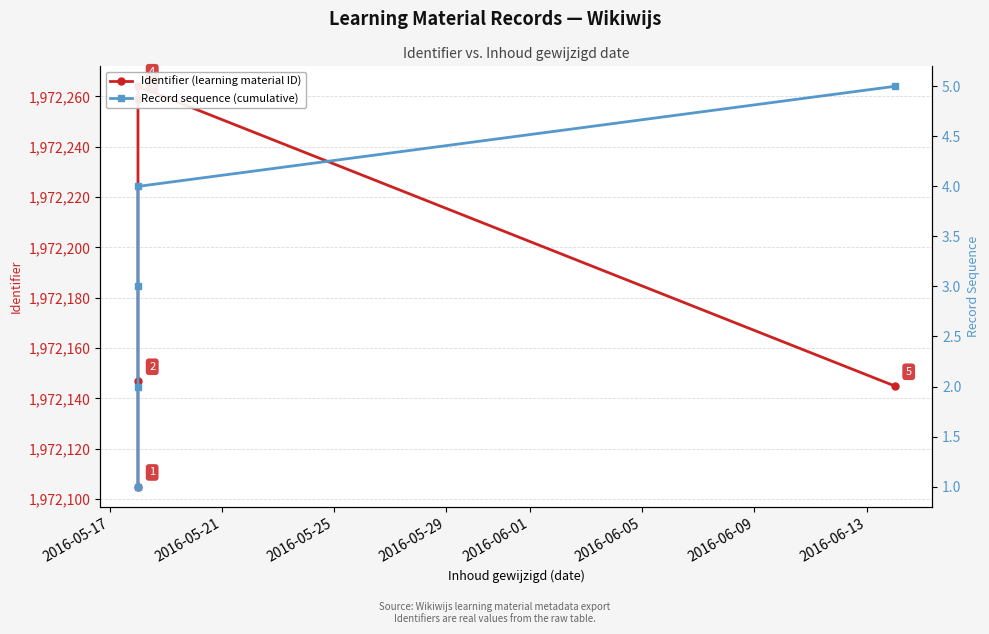

What is the sum of the Identifier (learning material ID) values at 2016-05-21 and 2016-05-25?

3944406